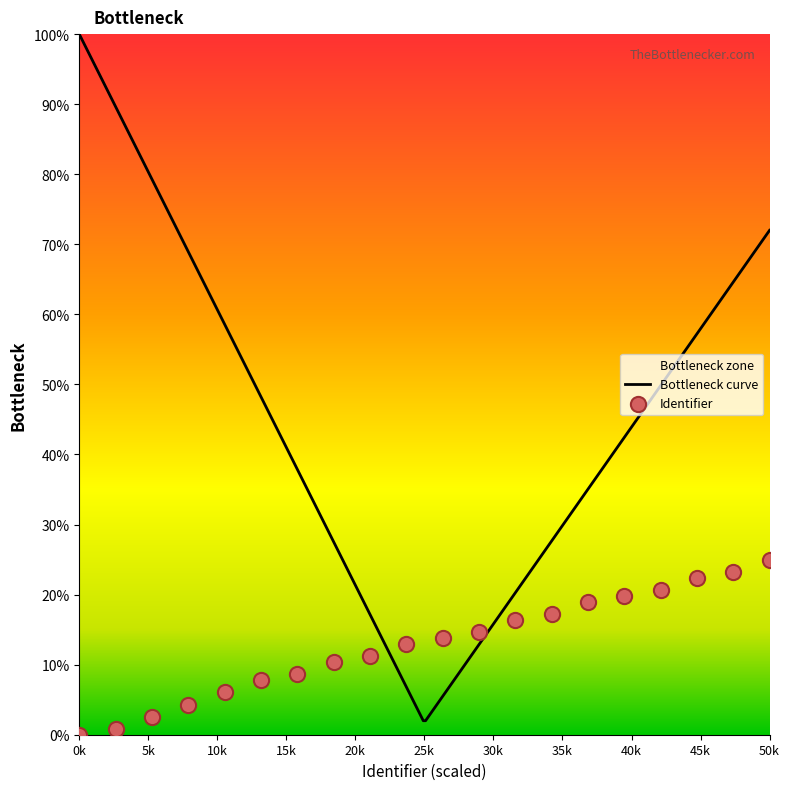

What is the maximum value for Bottleneck curve?

100.0